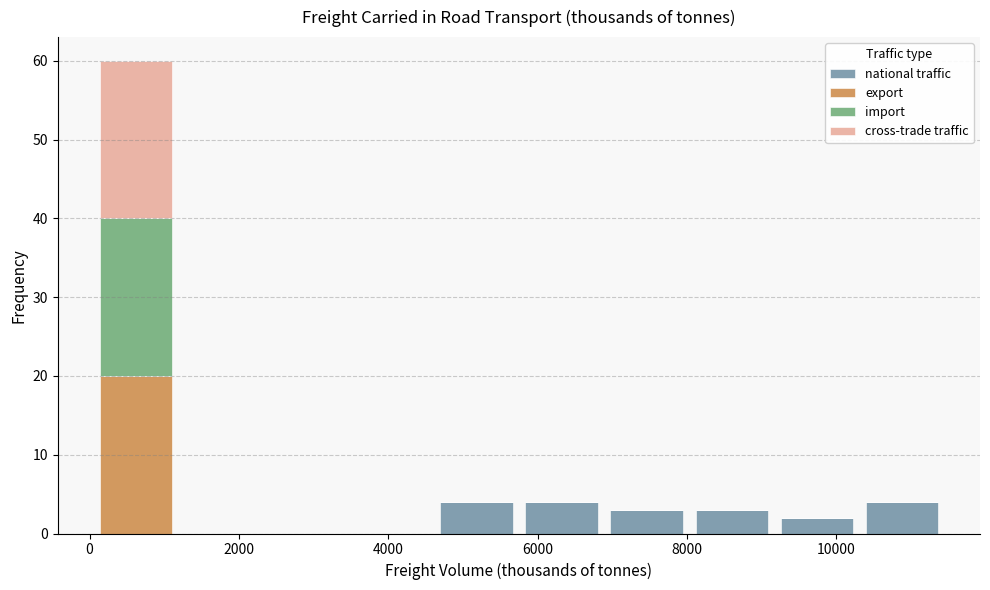

Which range on the x-axis has the tallest stacked bar (by total height)?

0 to 1200